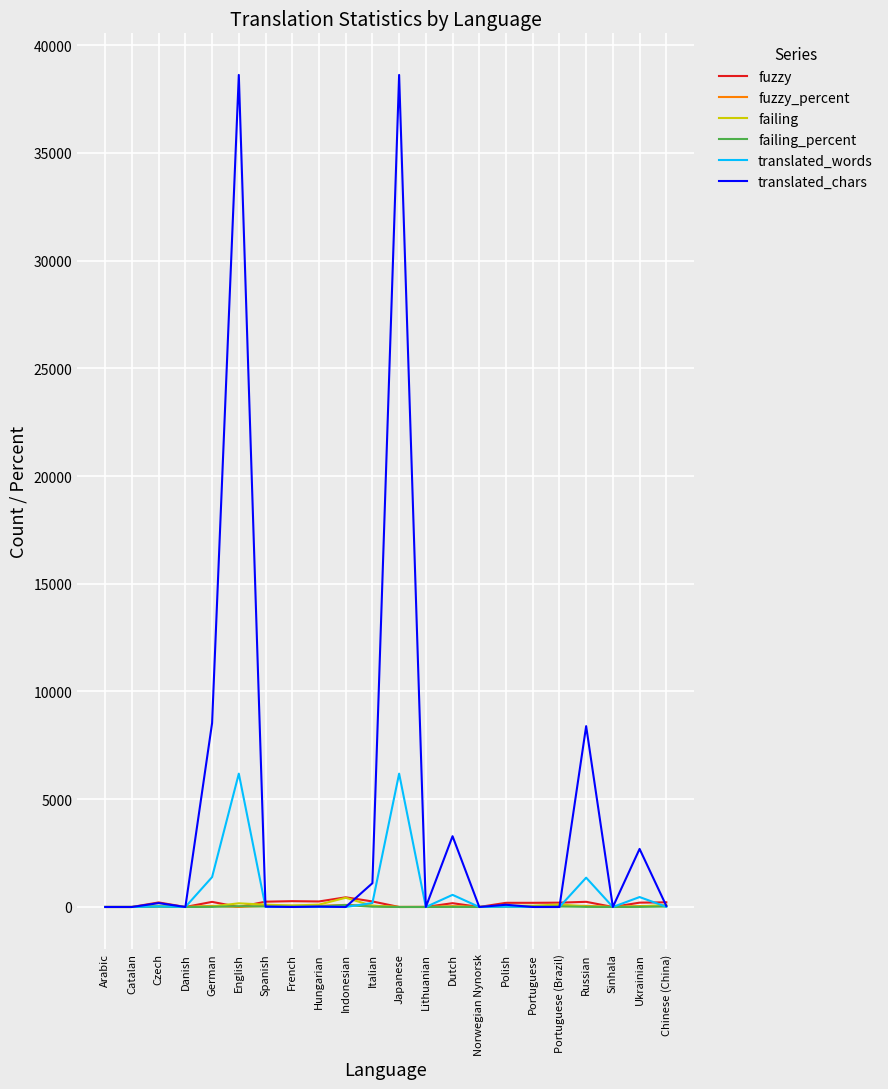

At how many categories does at least one series exceed 11415?

2